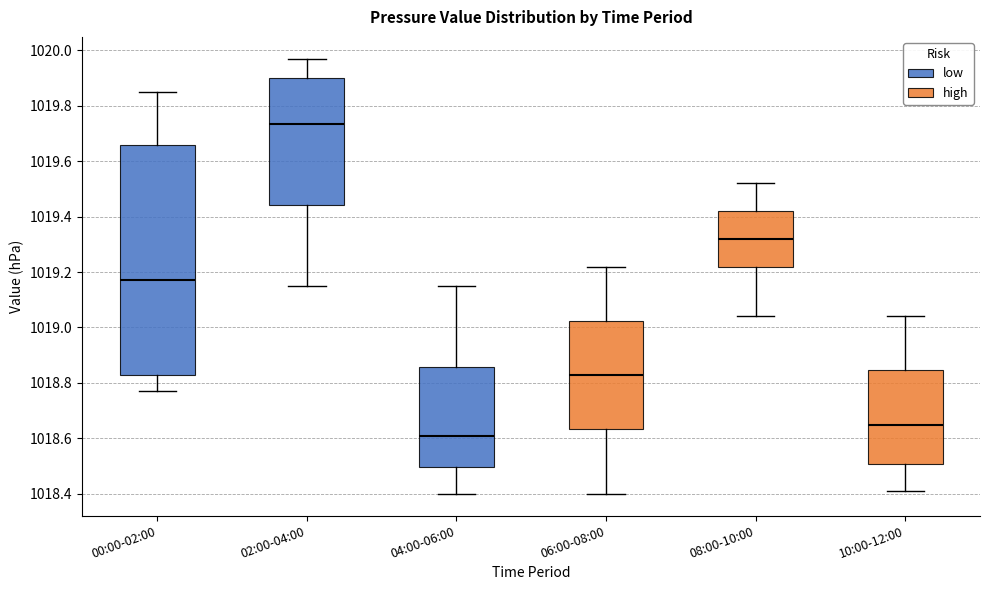

Reading left to right, transcribe this box plot: for each box, give where its median line is, the range the box spans, and where its two whiskers end, as read against the y-axis. The values are not printed on the chart, so give them approximately, as read against the axis.

00:00-02:00: median 1019.18, box 1018.84 to 1019.66, whiskers 1018.78 to 1019.86
02:00-04:00: median 1019.74, box 1019.44 to 1019.90, whiskers 1019.16 to 1019.98
04:00-06:00: median 1018.62, box 1018.50 to 1018.86, whiskers 1018.40 to 1019.16
06:00-08:00: median 1018.84, box 1018.64 to 1019.02, whiskers 1018.40 to 1019.22
08:00-10:00: median 1019.32, box 1019.22 to 1019.42, whiskers 1019.04 to 1019.52
10:00-12:00: median 1018.66, box 1018.50 to 1018.84, whiskers 1018.42 to 1019.04